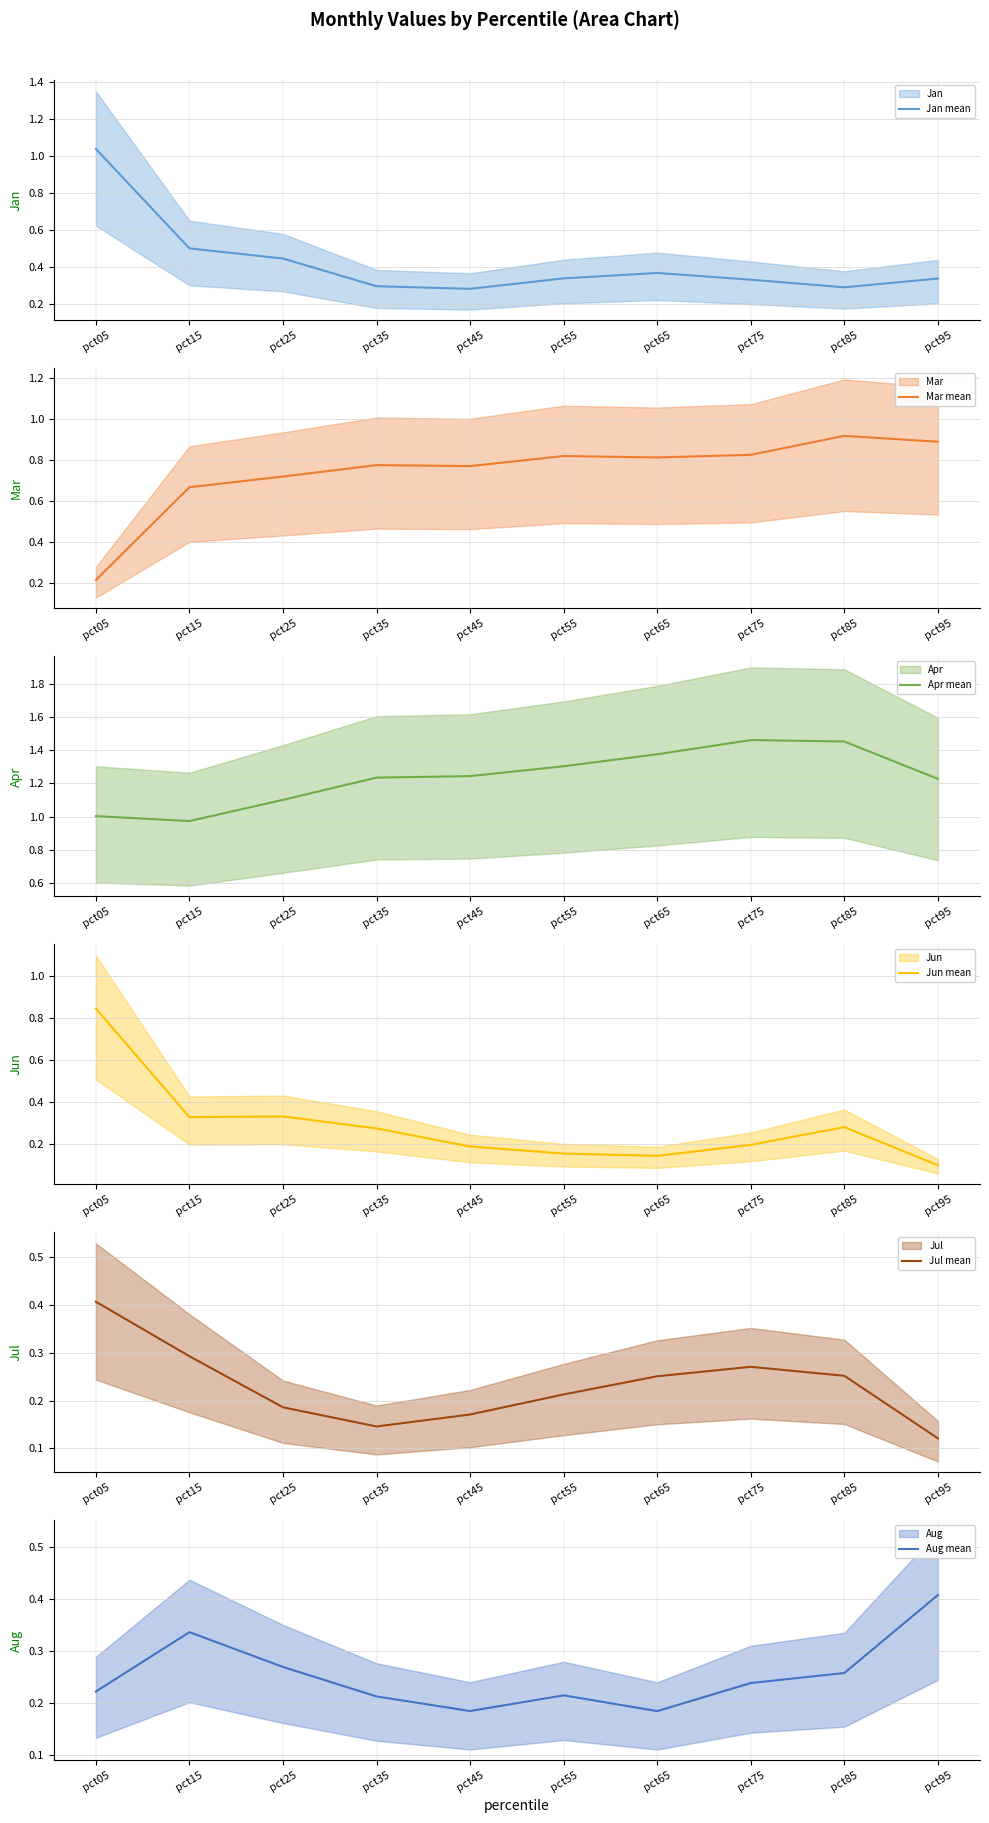

How many Jun mean values are between 0 and 1?

10